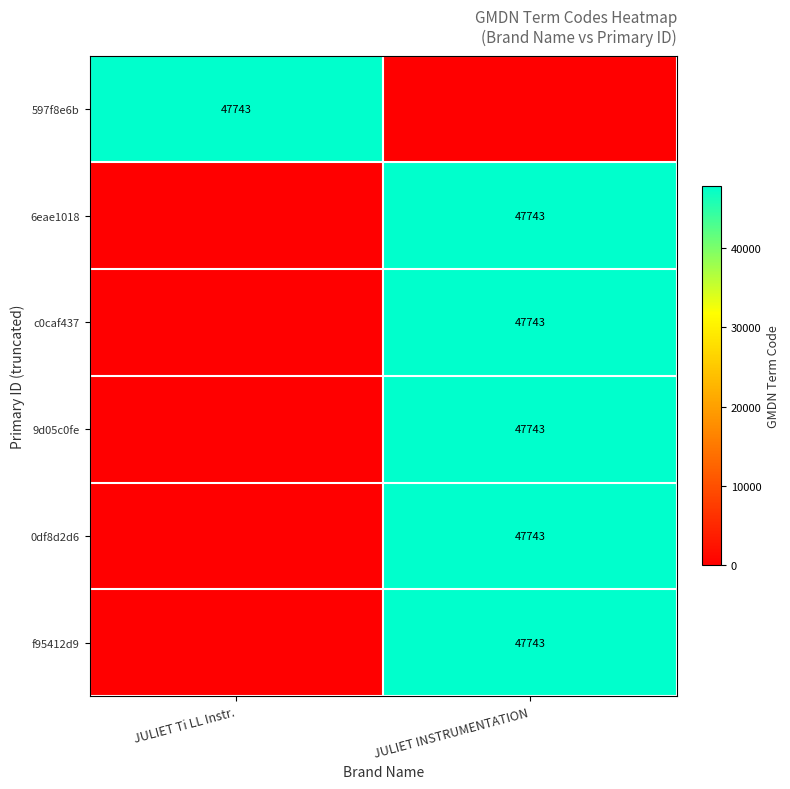

The 9d05c0fe series shows 47743 at JULIET INSTRUMENTATION. True or false?

True